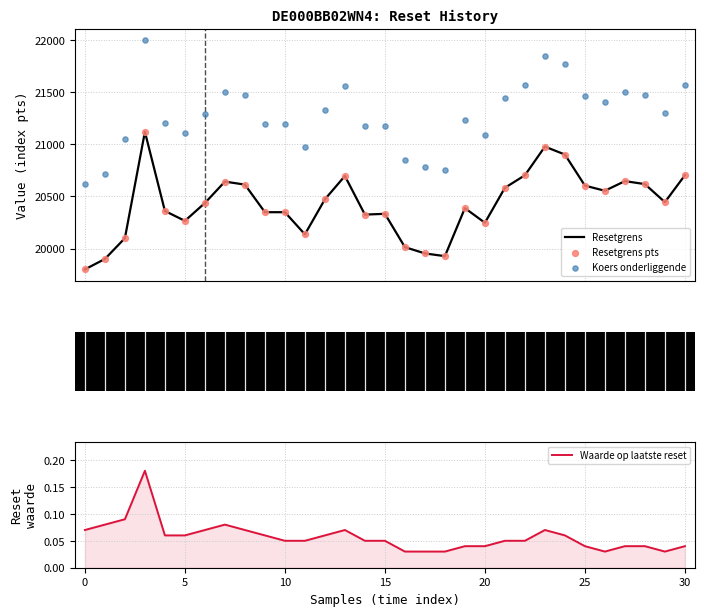

What are all the series names shown in the legend?

Resetgrens, Resetgrens pts, Koers onderliggende, Waarde op laatste reset